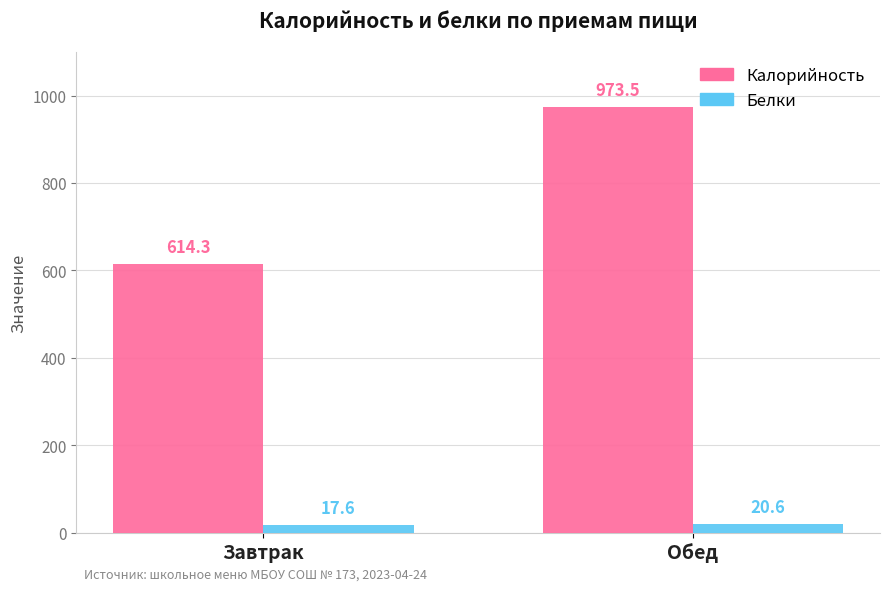

The Калорийность series shows 935.7 at Завтрак. True or false?

False